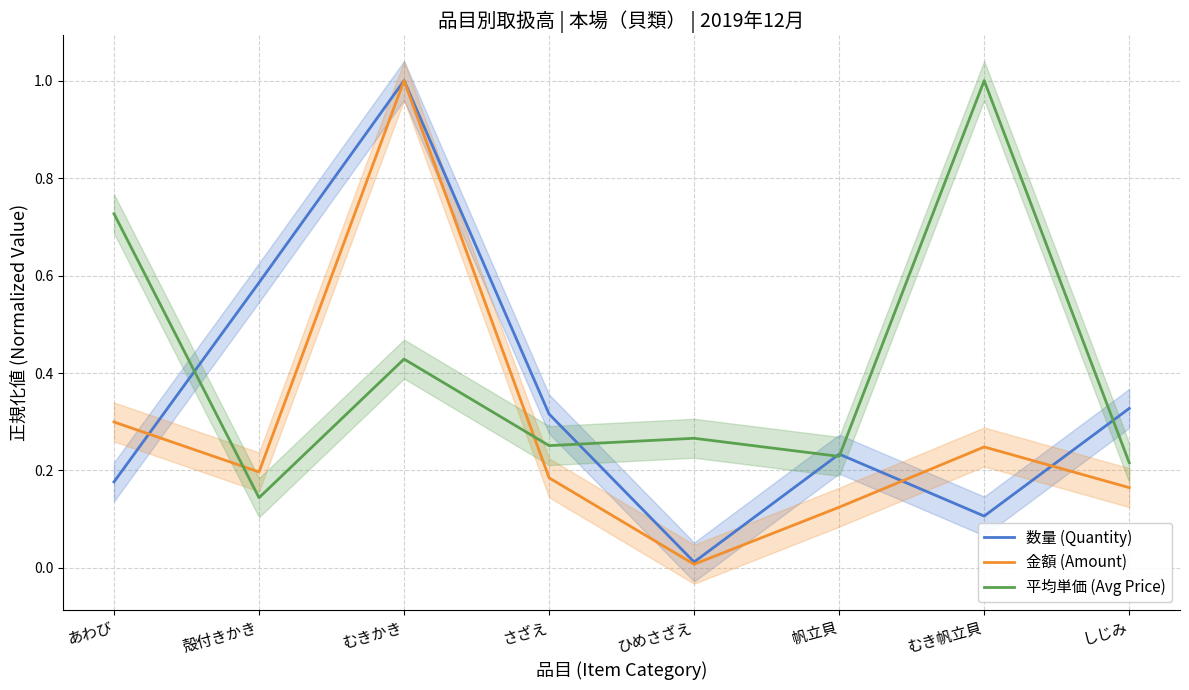

What position from the right is 帆立貝?

3